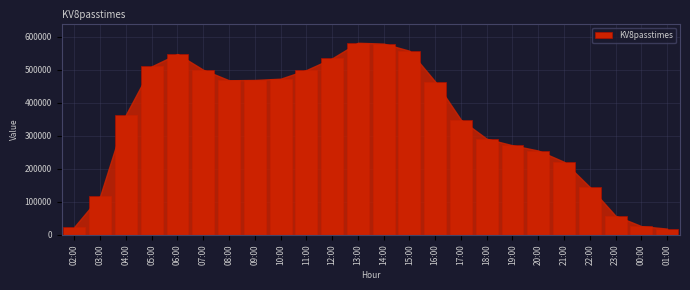

What is the maximum value shown in the chart?

581101